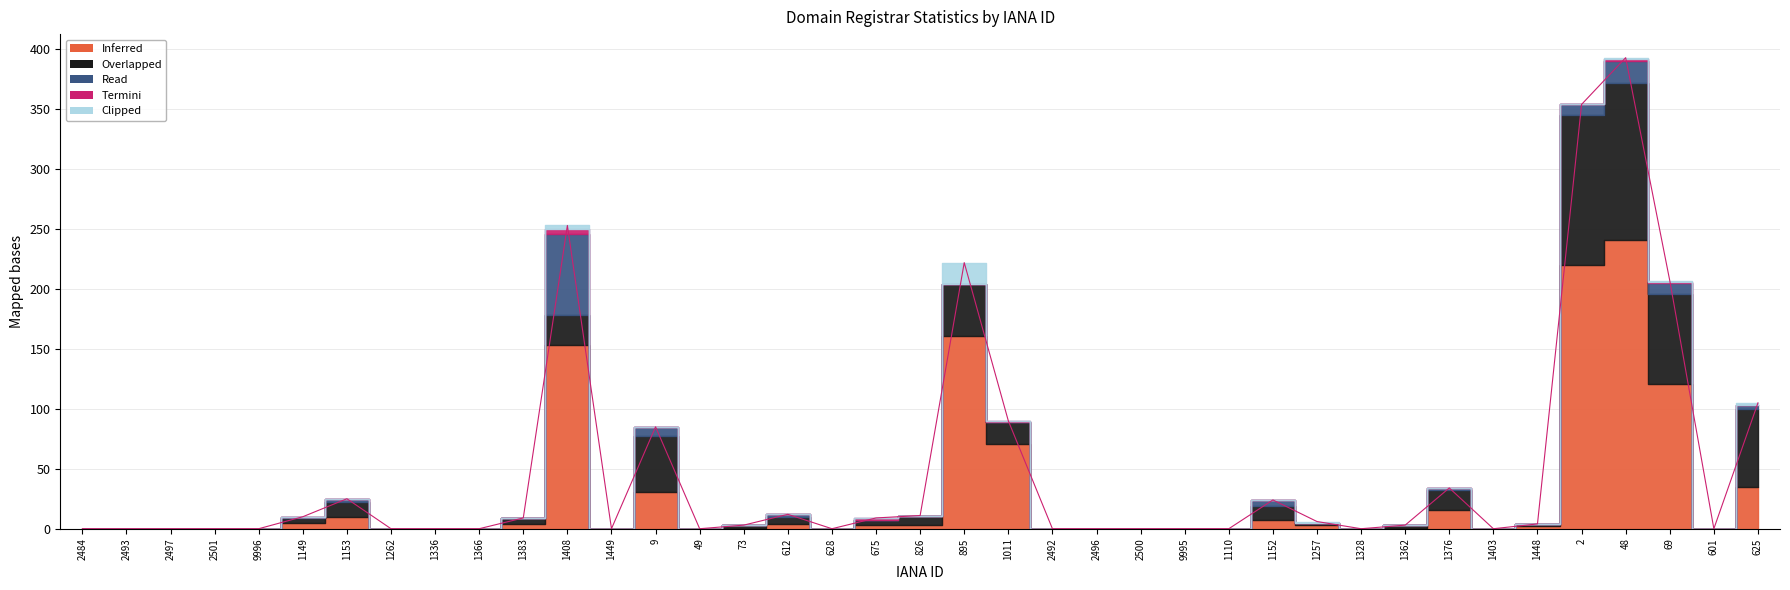

What is the total value across all series at 625?

107